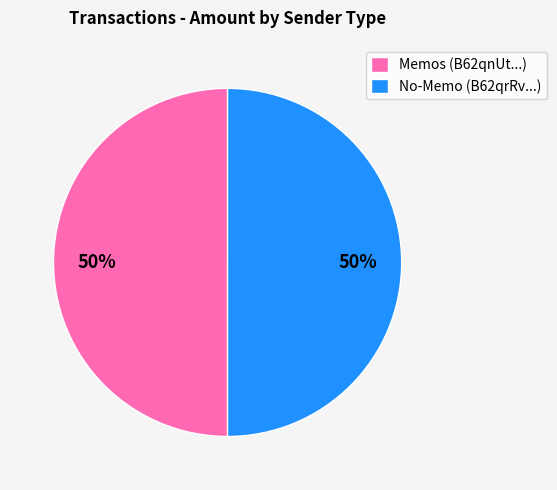

The No-Memo (B62qrRv...) slice represents 61% of the pie. True or false?

False